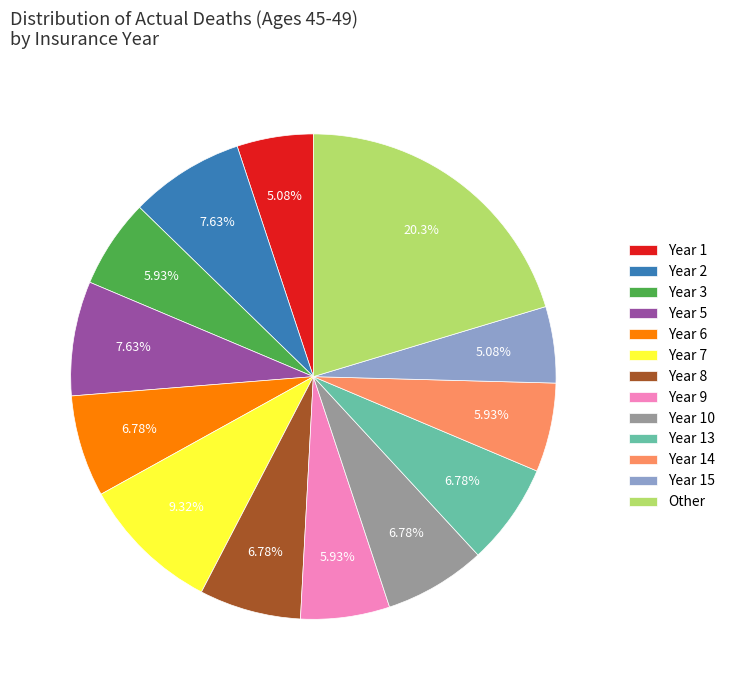

What is the largest slice in the pie chart?

Other